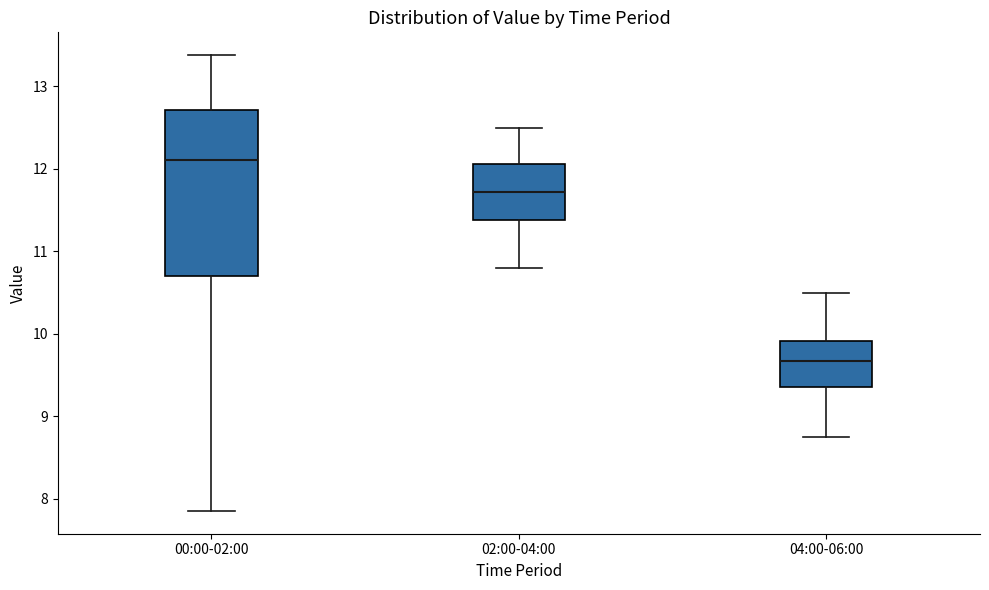

Which box has the highest median line?

00:00-02:00